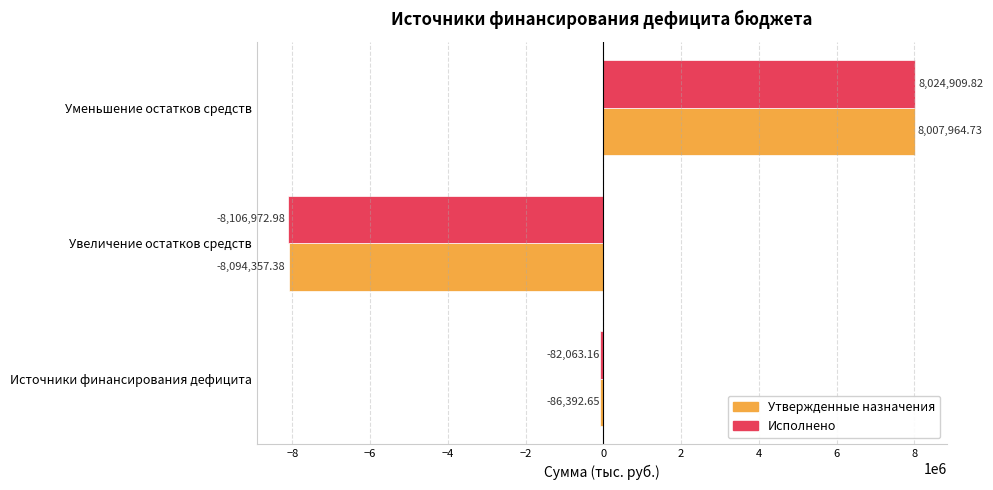

How many values in Утвержденные назначения are above zero?

1